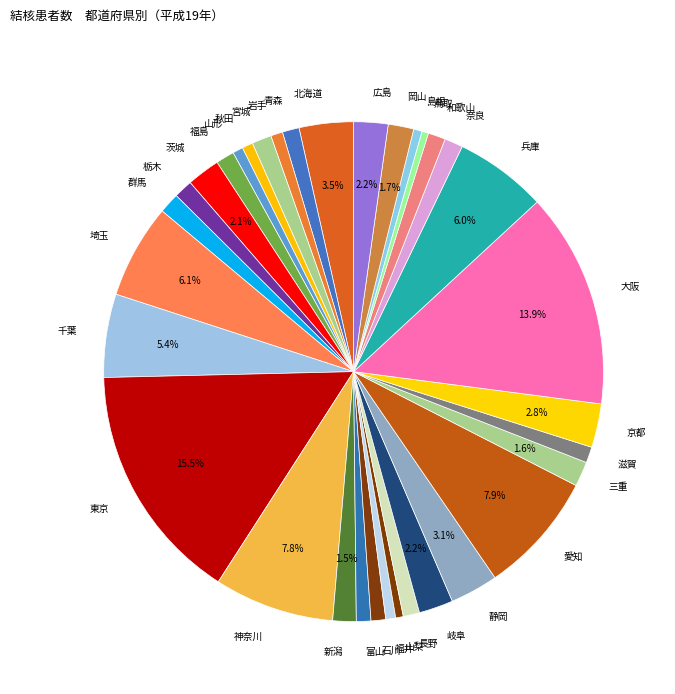

What portion of the pie excludes 岡山?

98.3%